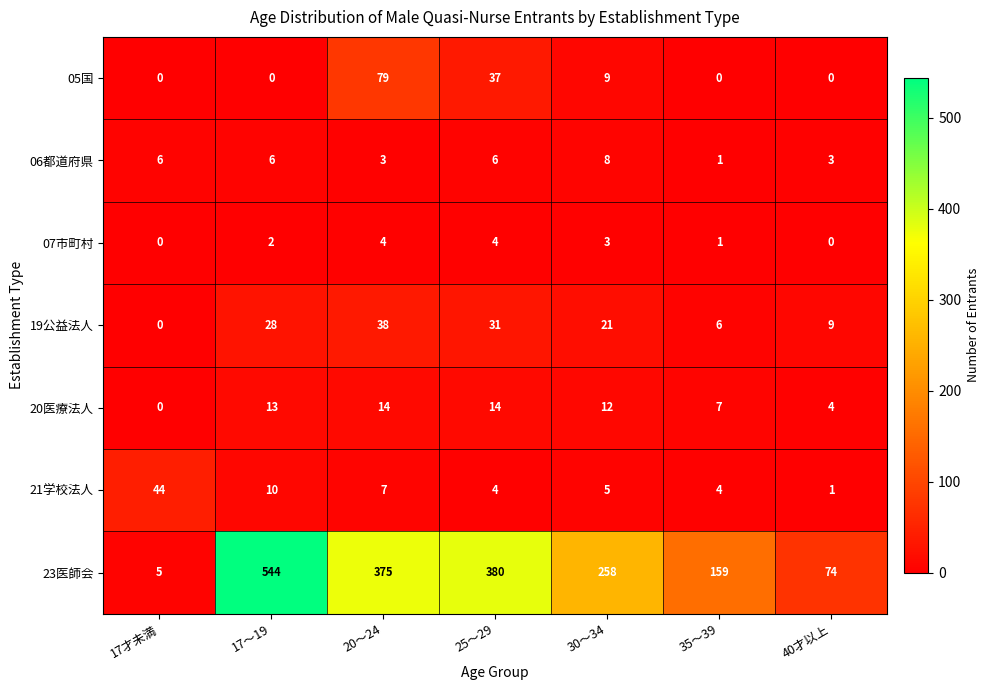

How many values in 07市町村 are above zero?

5